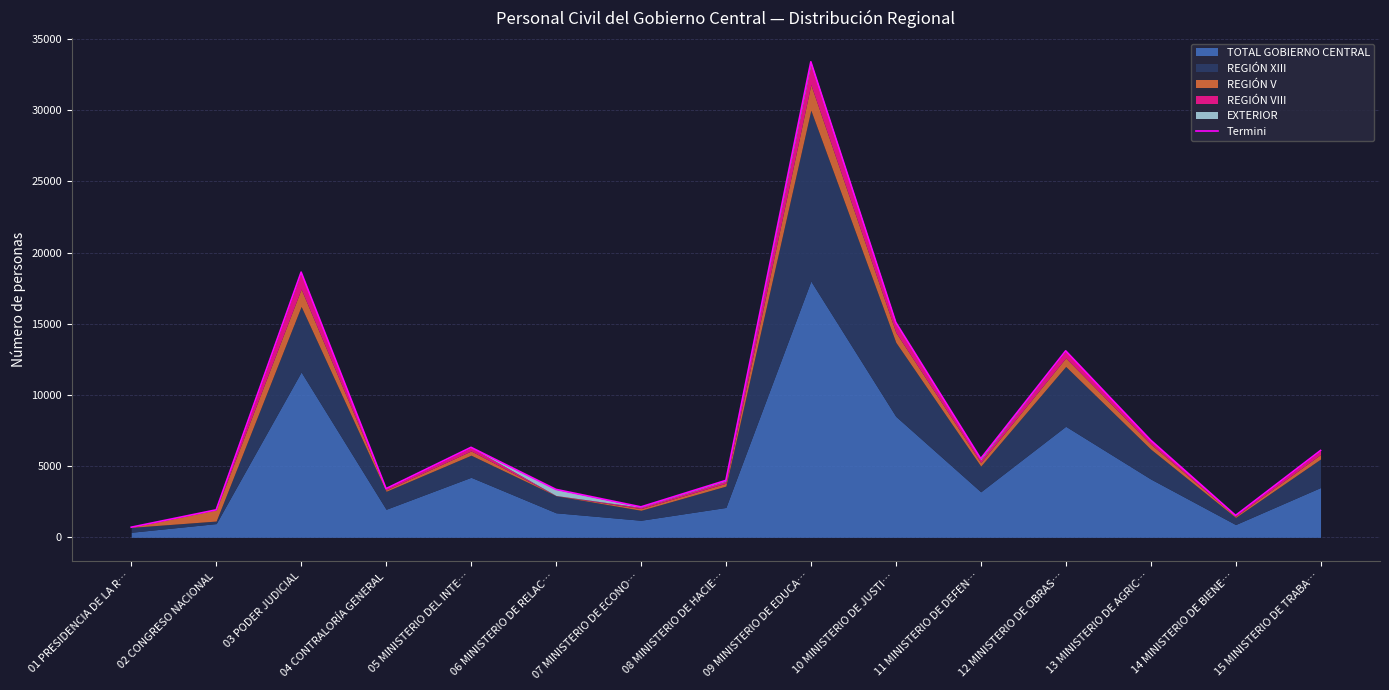

What is the change in value from 04 CONTRALORÍA GENERAL to 09 MINISTERIO DE EDUCA…?

+29978